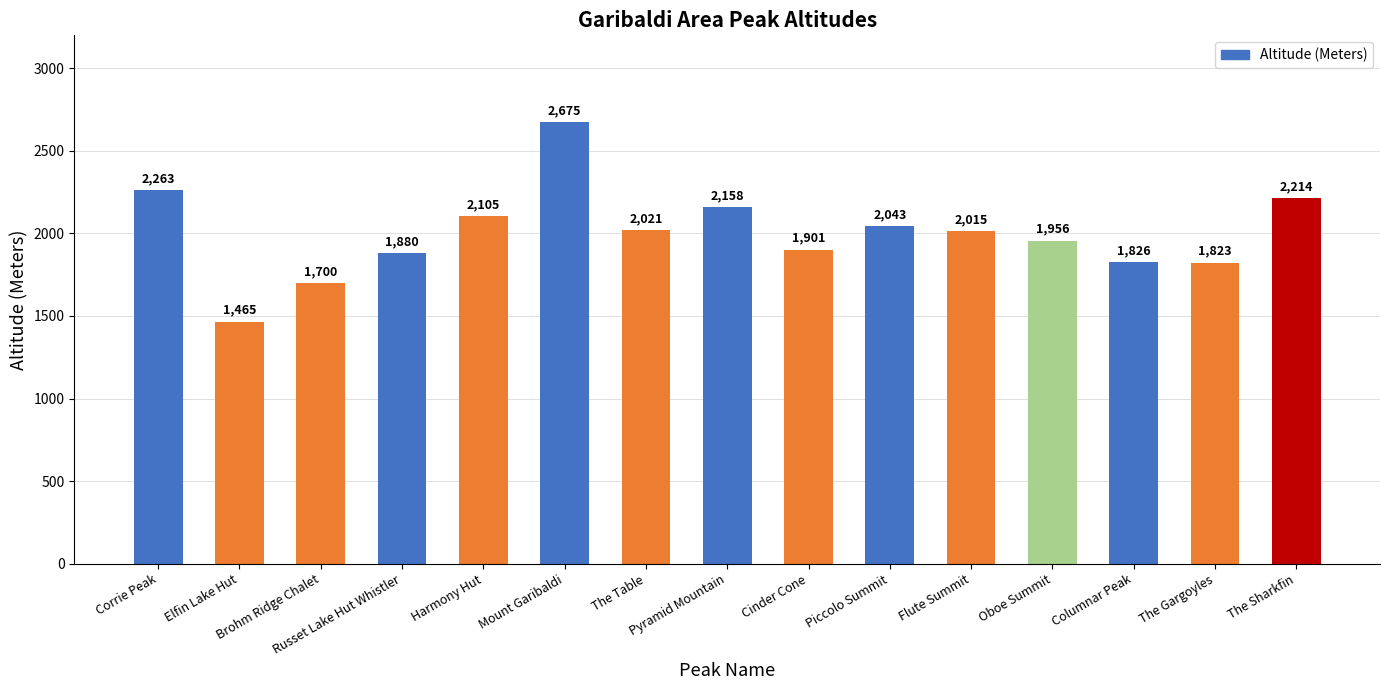

Are the bars grouped side by side (vs. stacked)?

No